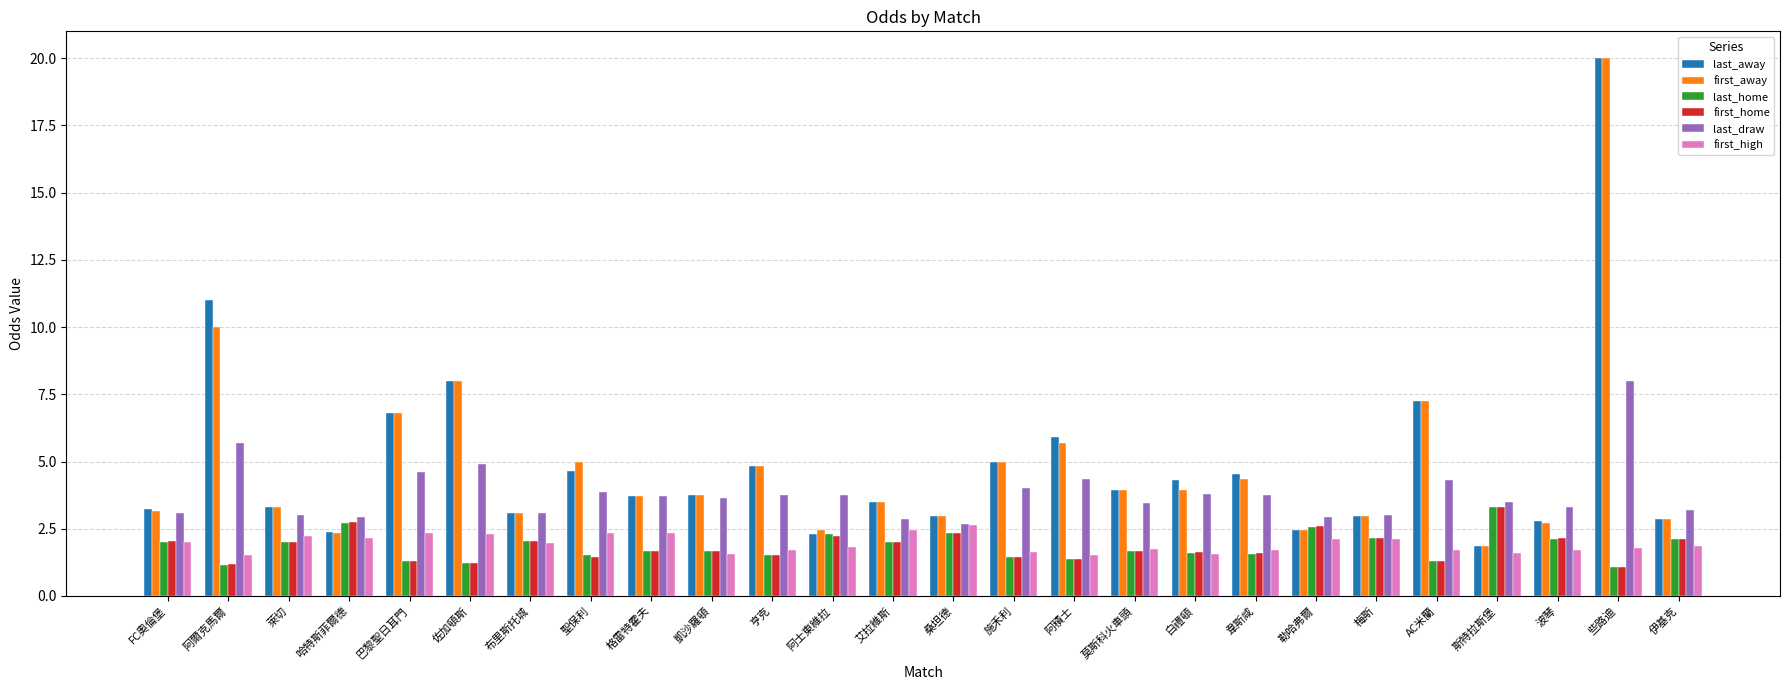

True or false: last_away has a value of 5.3 at 桑坦德.

False